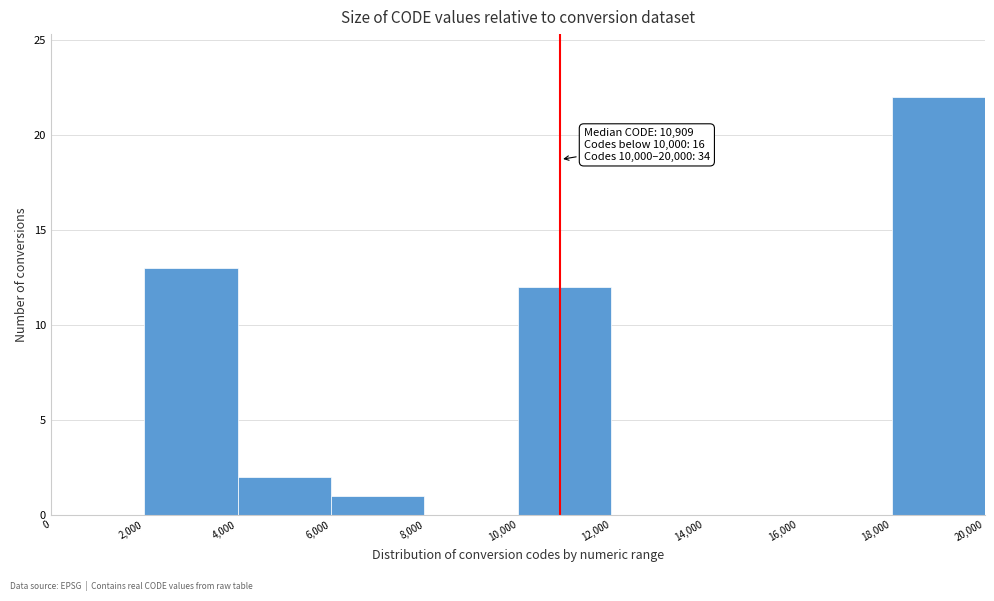

Which range on the x-axis has the tallest bar?

18,000 to 20,000